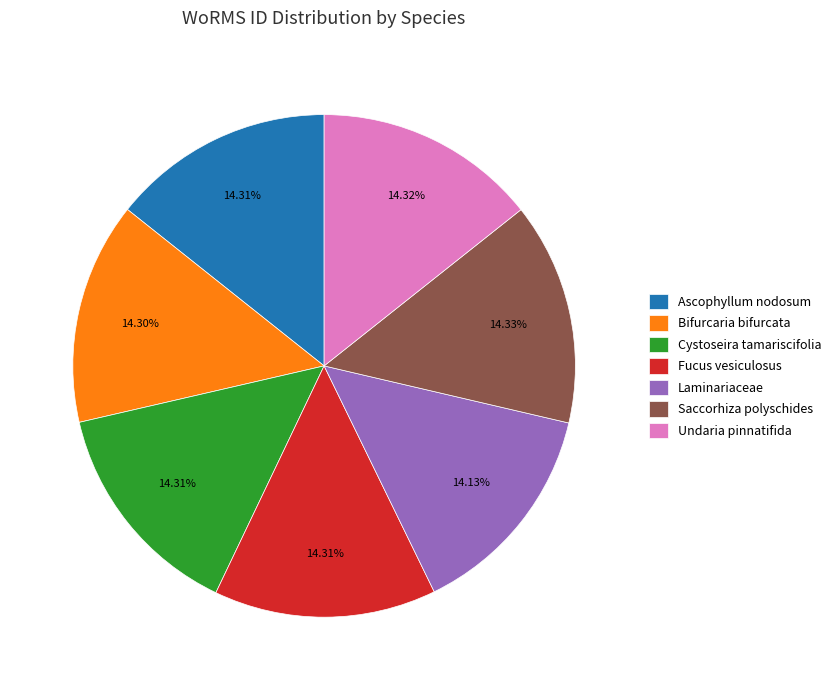

Does Laminariaceae account for over 50% of the chart?

No